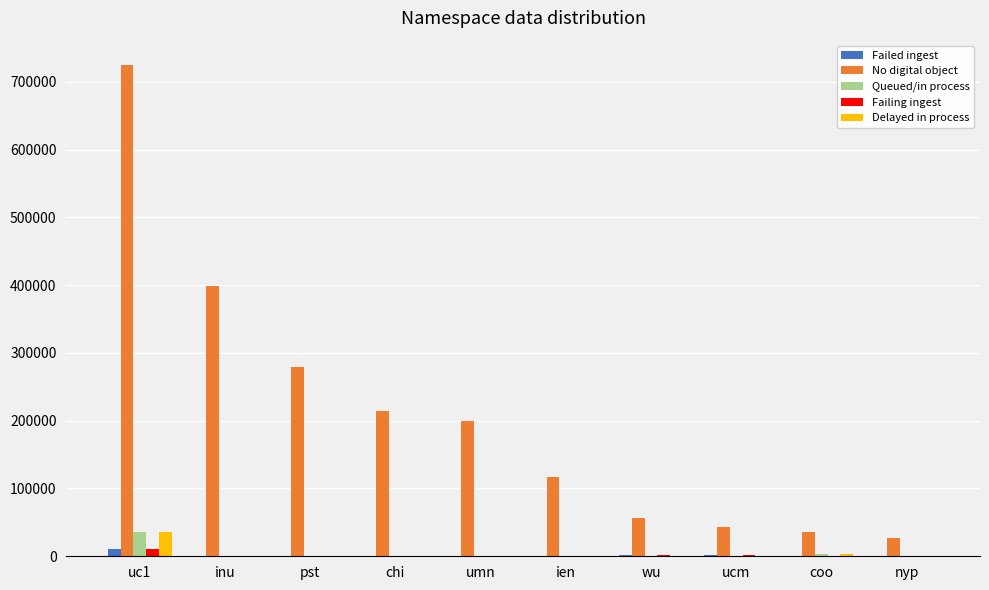

Which label corresponds to the largest value in the chart?

uc1